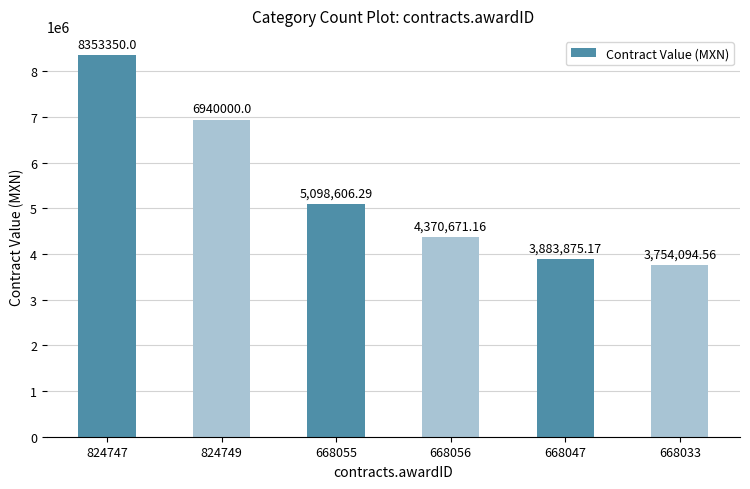

How many bars are there in total?

6